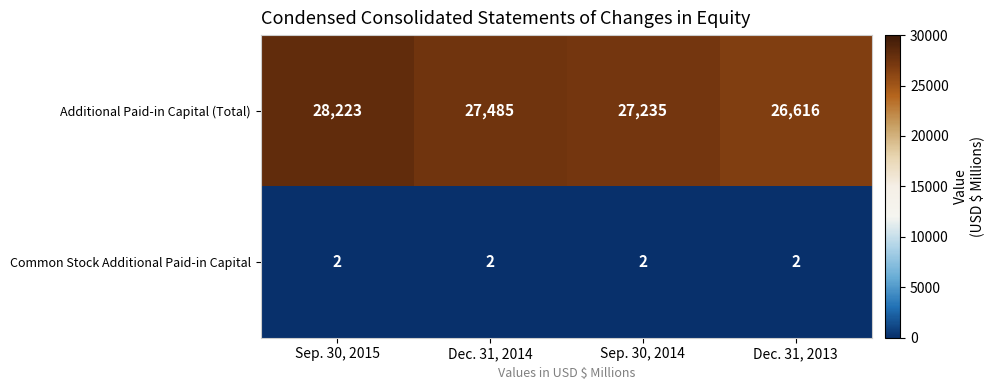

Reading left to right, list all the values displayed in this chart.

Additional Paid-in Capital (Total): 28223	27485	27235	26616
Common Stock Additional Paid-in Capital: 2	2	2	2